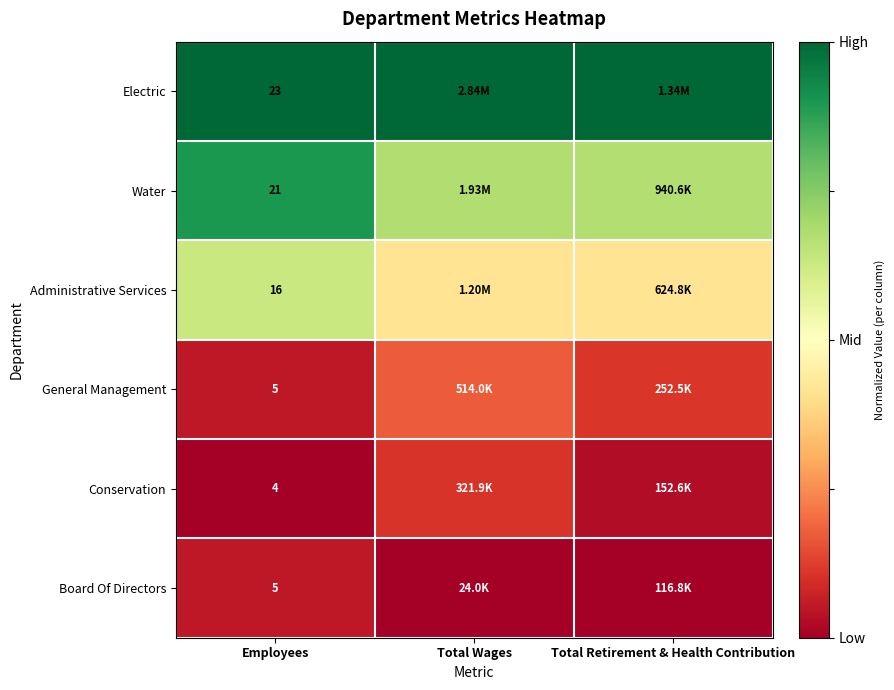

Where is General Management nearest to the value 0?

Employees